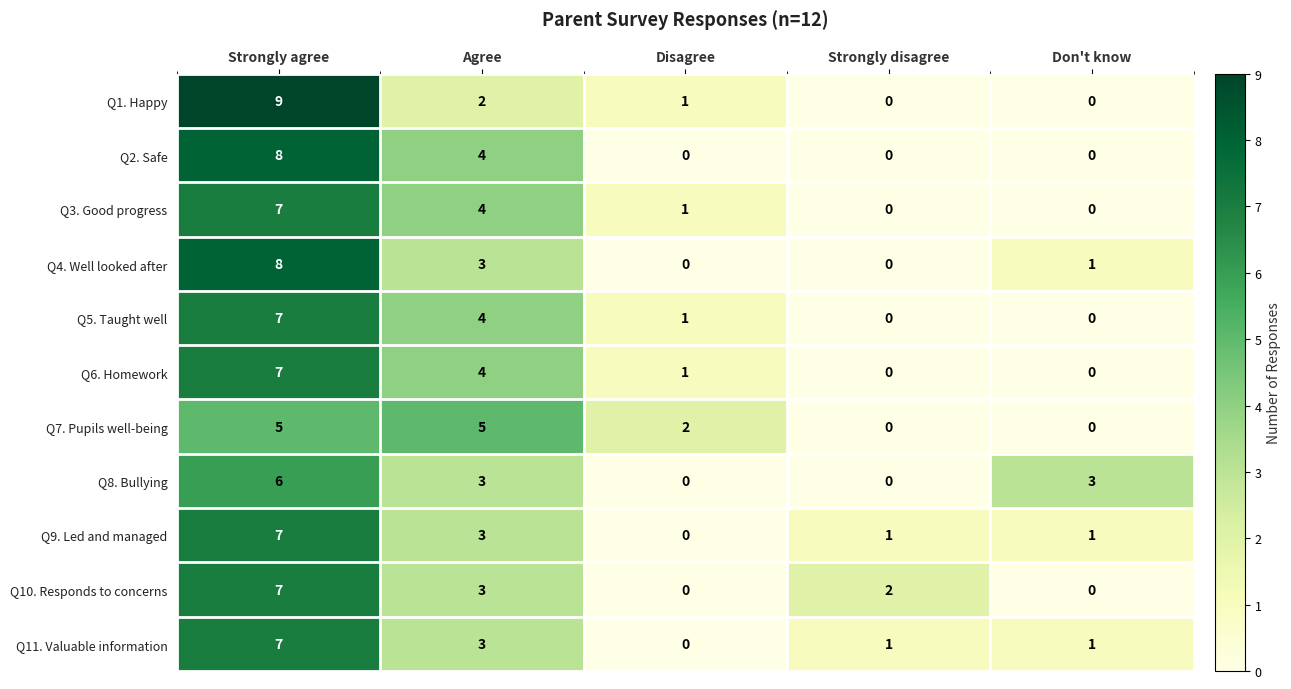

What is the difference between the maximum and minimum values in the Q7. Pupils well-being series?

5